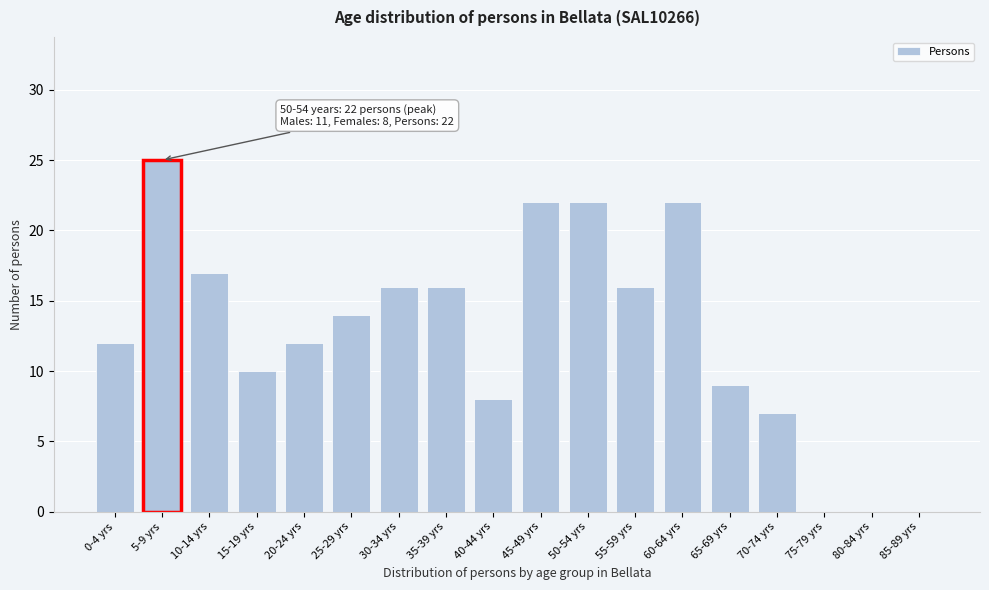

Reading left to right, transcribe all the data shown in this chart.

0-4 yrs=12	5-9 yrs=25	10-14 yrs=17	15-19 yrs=10	20-24 yrs=12	25-29 yrs=14	30-34 yrs=16	35-39 yrs=16	40-44 yrs=8	45-49 yrs=22	50-54 yrs=22	55-59 yrs=16	60-64 yrs=22	65-69 yrs=9	70-74 yrs=7	75-79 yrs=0	80-84 yrs=0	85-89 yrs=0